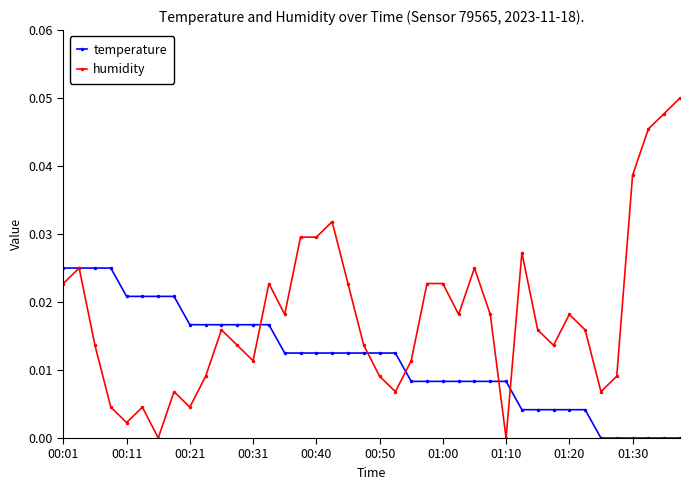

What are all the series names shown in the legend?

temperature, humidity